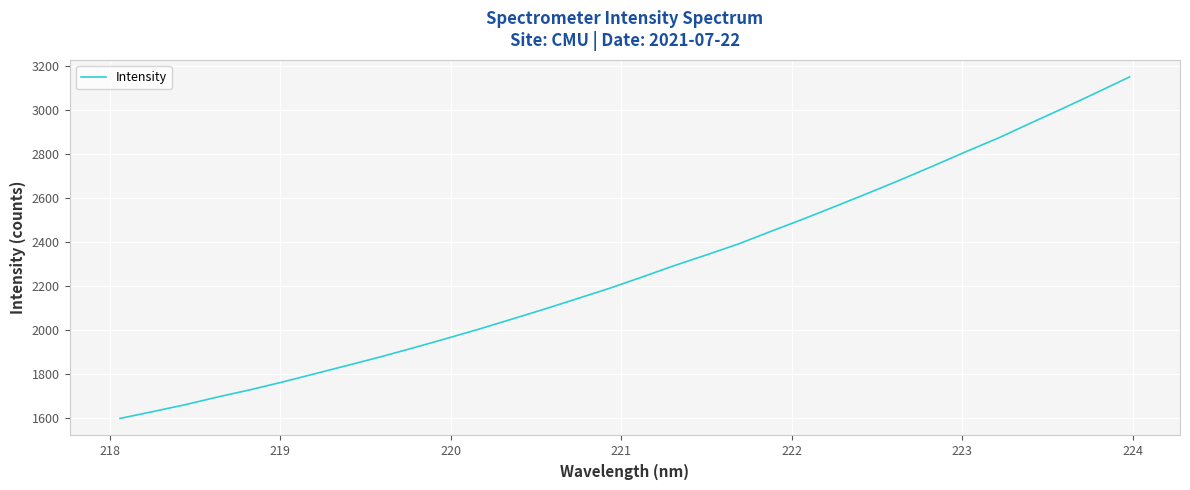

What is the minimum value shown in the chart?

1598.6